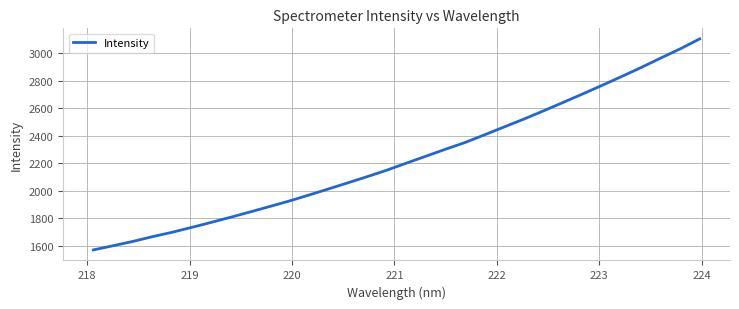

What is the difference between the maximum and minimum values?

1535.6